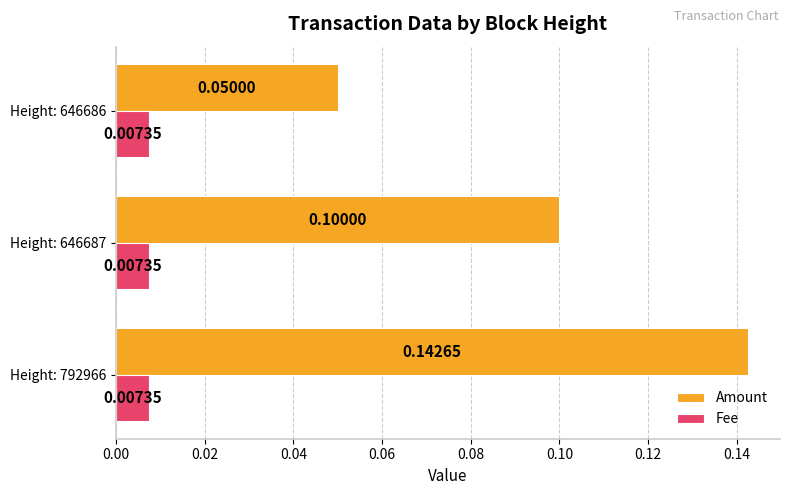

Which category has the lowest value in the Amount series?

Height: 646686